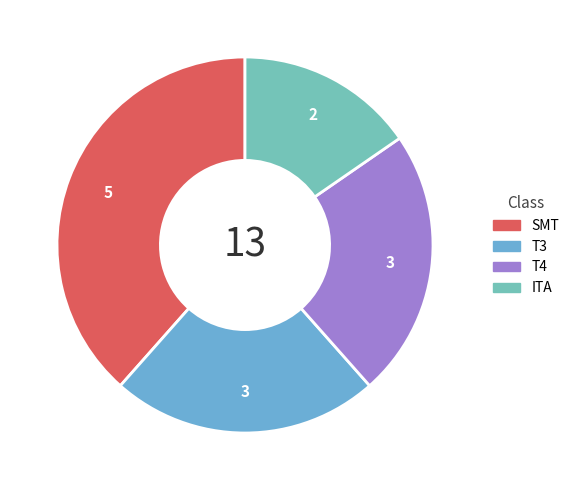

Do ITA and T3 together represent more than half of the pie?

No